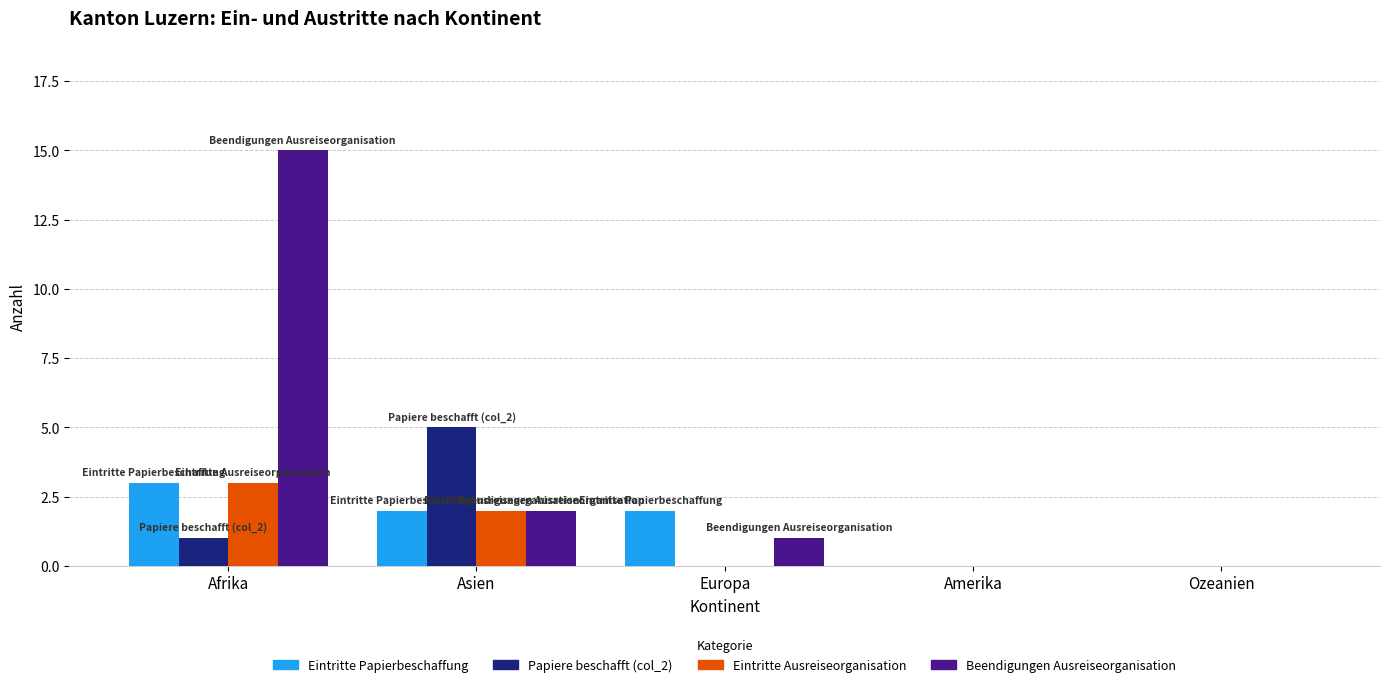

How many series are shown in this chart?

4